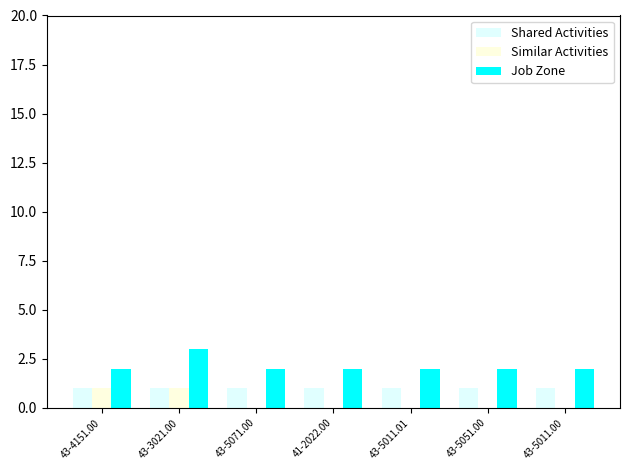

What is the sum of the Job Zone values at 43-5071.00 and 43-5011.00?

4